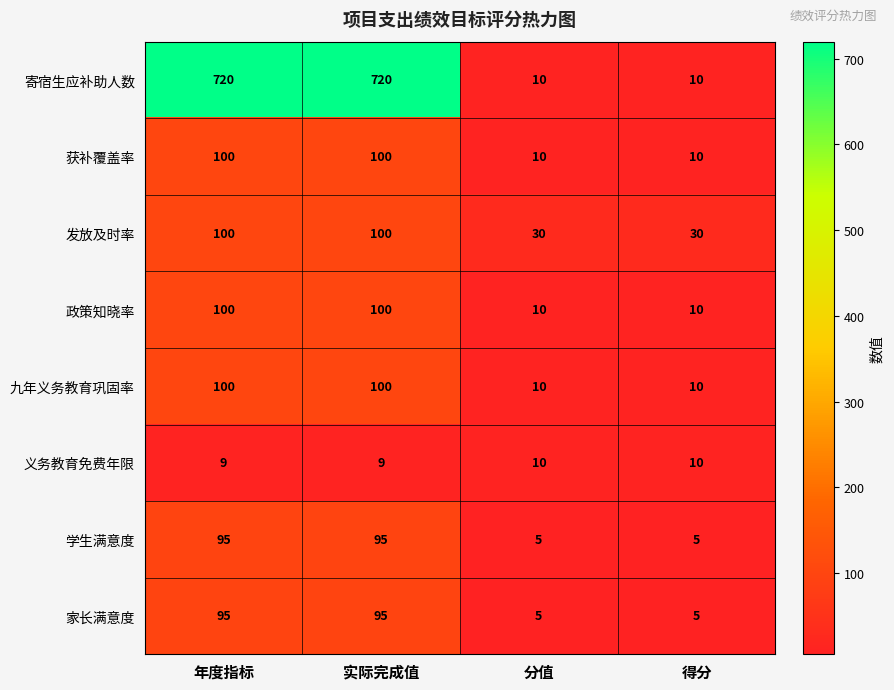

Read the 获补覆盖率 value at 实际完成值.

100